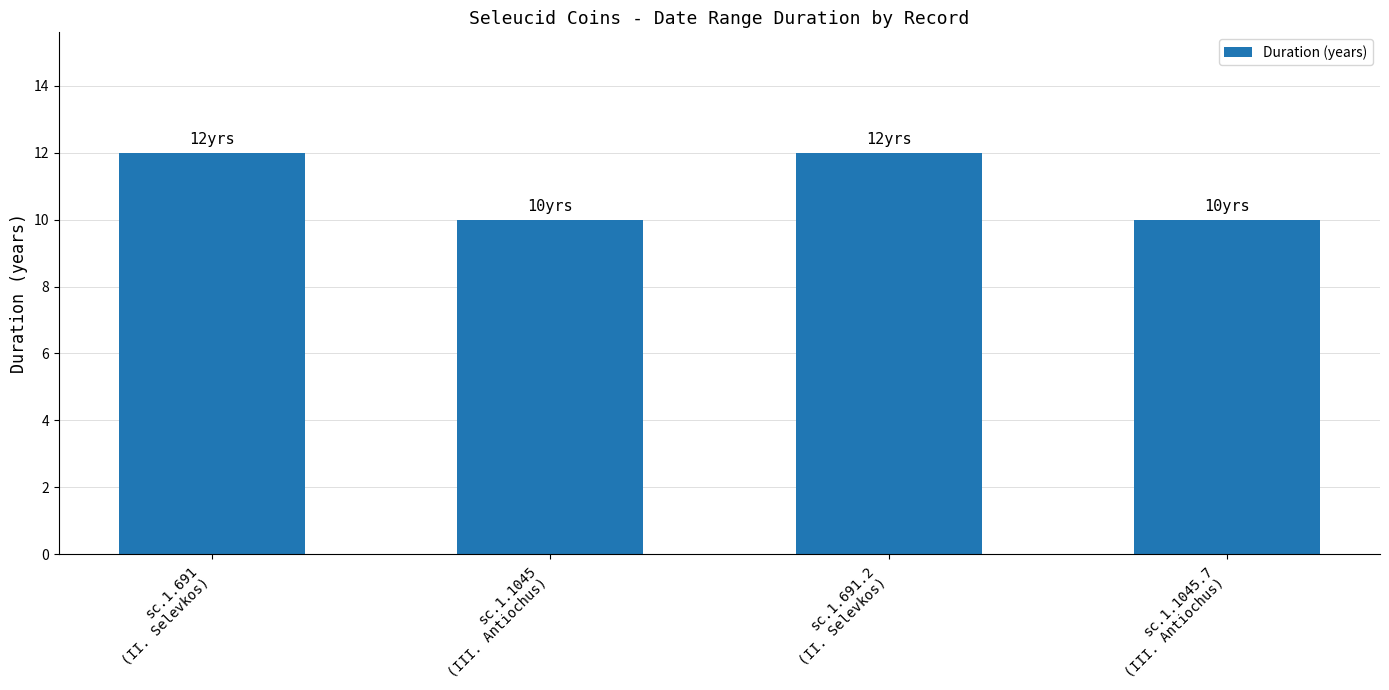

What position from the right is sc.1.1045
(III. Antiochus)?

3